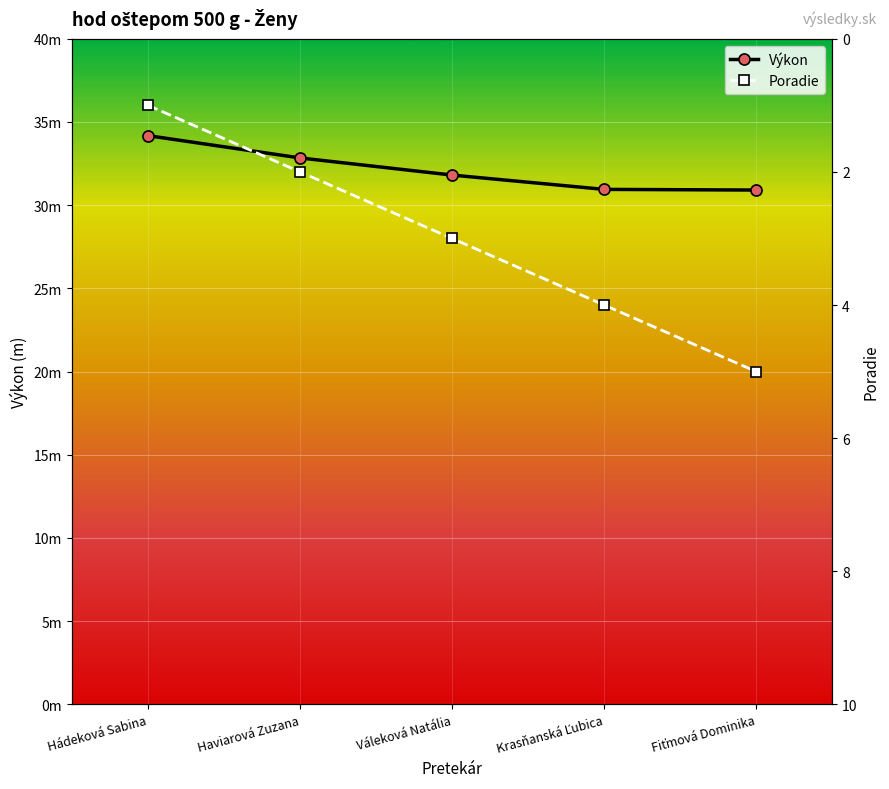

At which category is the sum across all series the highest?

Fiťmová Dominika